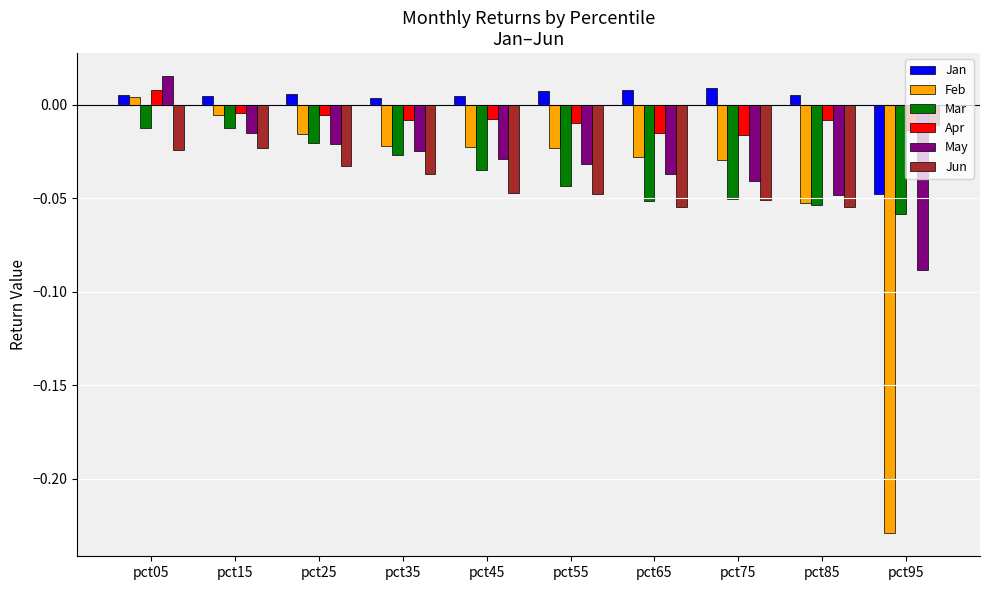

True or false: Mar has a value of -0.0 at pct75.

False